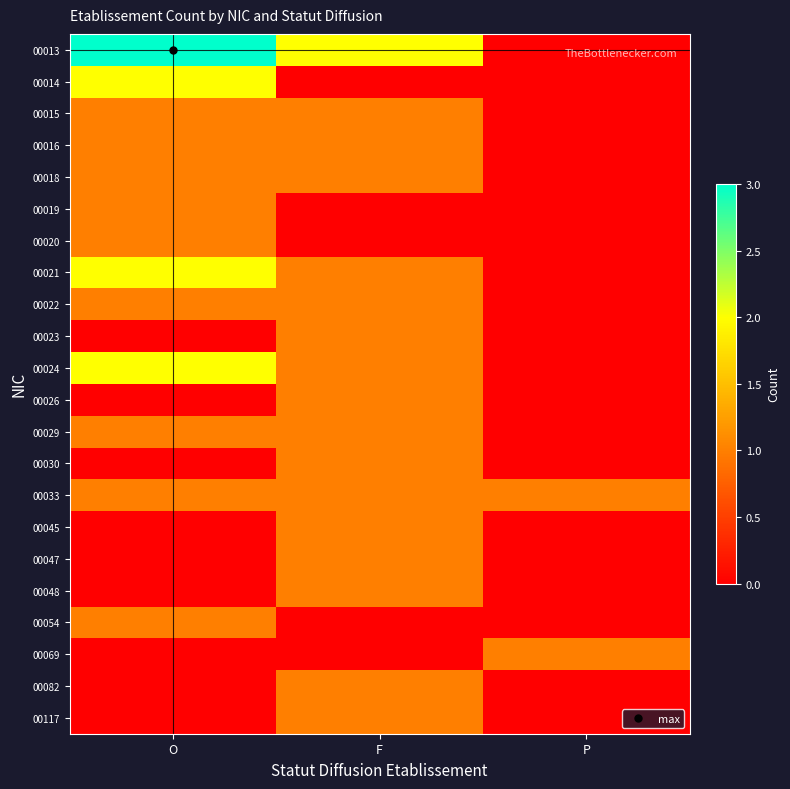

What is the total value across all series at P?

2